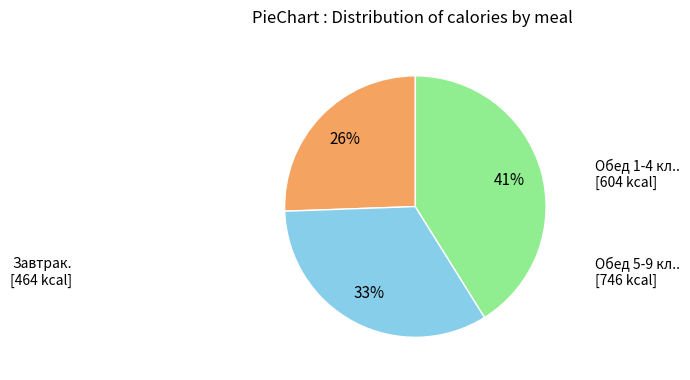

Is there any slice that represents more than half of the pie?

No